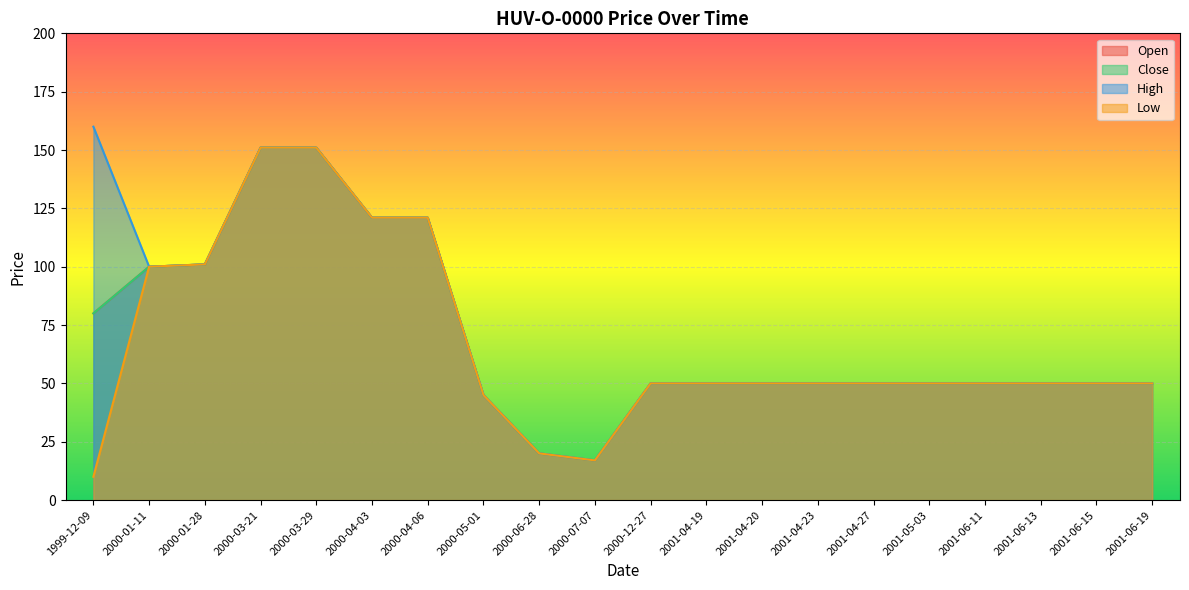

List the labels in order of High value, largest first.

1999-12-09, 2000-03-21, 2000-03-29, 2000-04-03, 2000-04-06, 2000-01-28, 2000-01-11, 2000-12-27, 2001-04-19, 2001-04-20, 2001-04-23, 2001-04-27, 2001-05-03, 2001-06-11, 2001-06-13, 2001-06-15, 2001-06-19, 2000-05-01, 2000-06-28, 2000-07-07